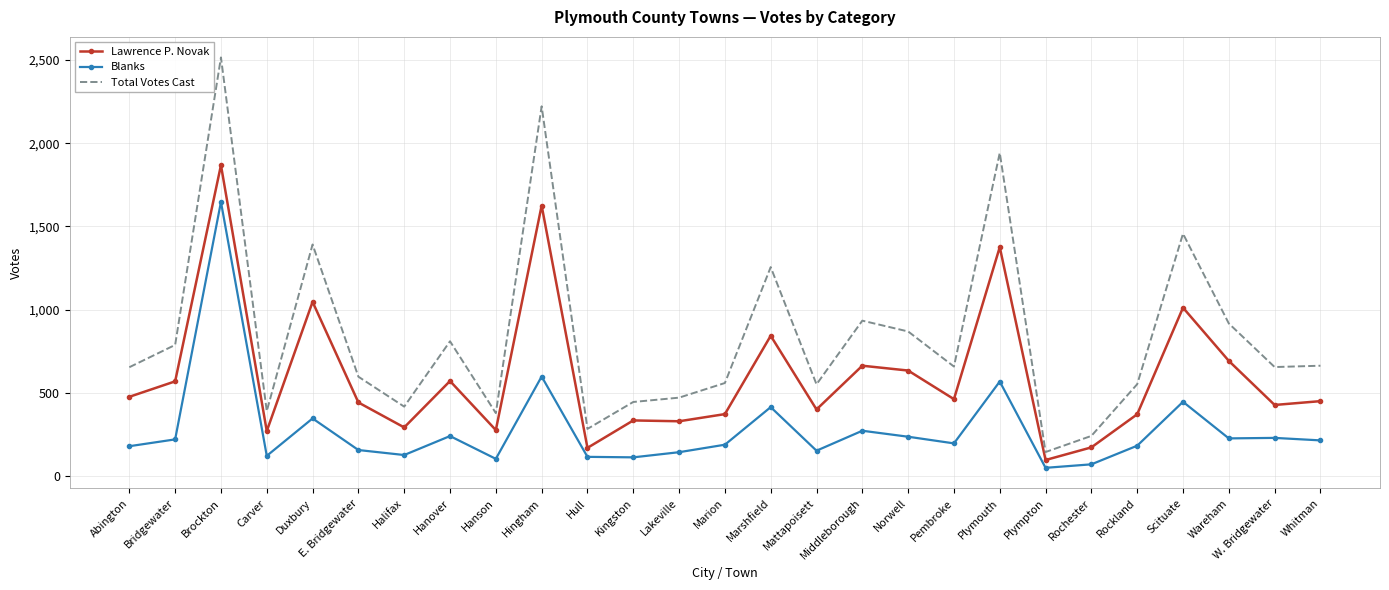

Between Carver and Plympton, which series saw the biggest shift?

Total Votes Cast